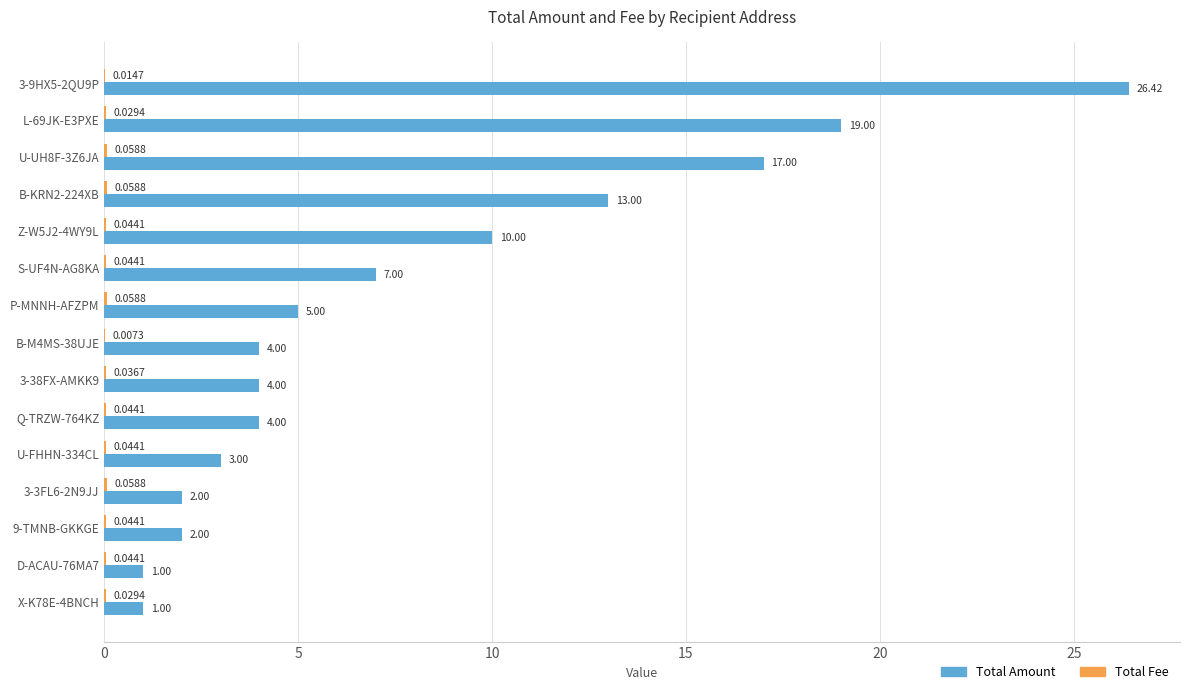

What is the sum of all Total Amount values?

118.4